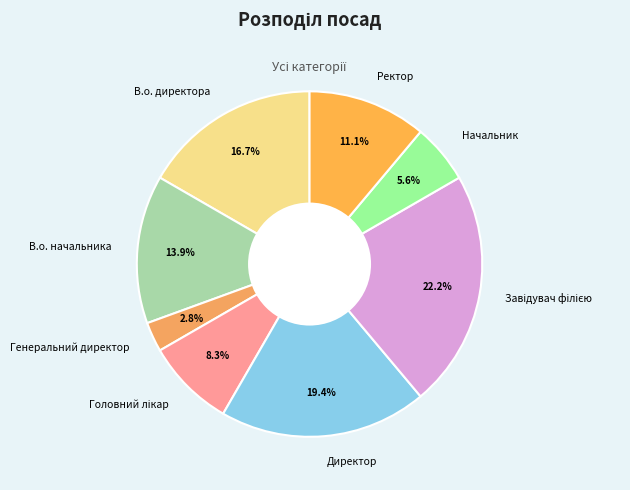

Count the number of slices in the pie.

8